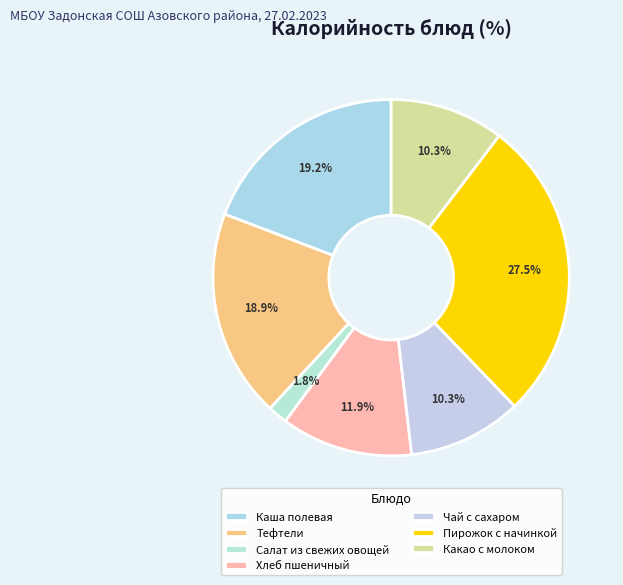

Between Каша полевая and Чай с сахаром, which is larger?

Каша полевая